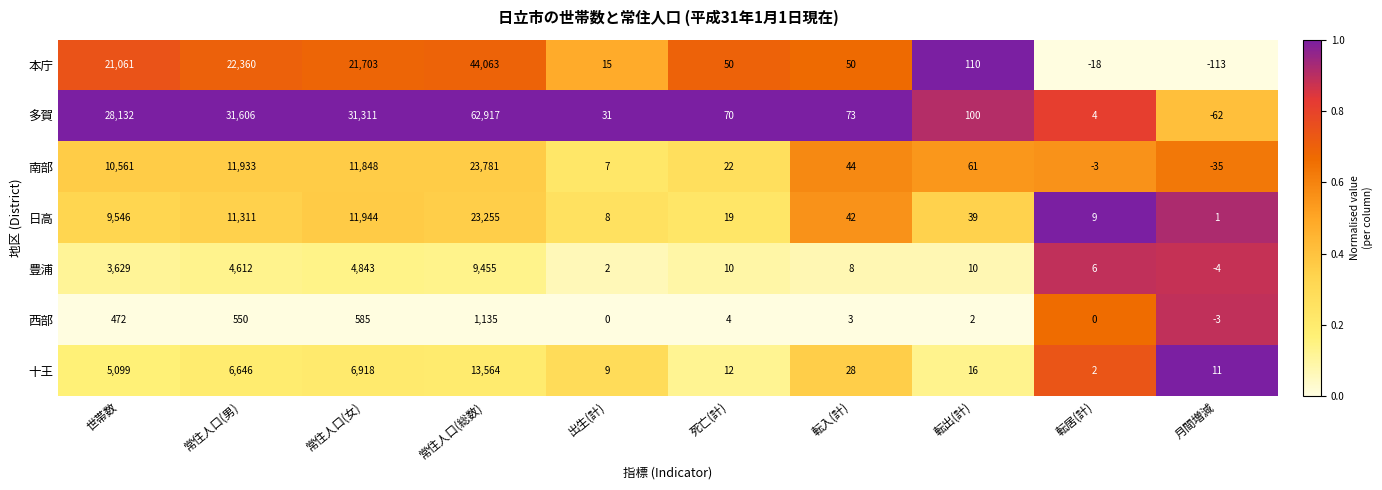

Which series has the widest spread of values?

多賀